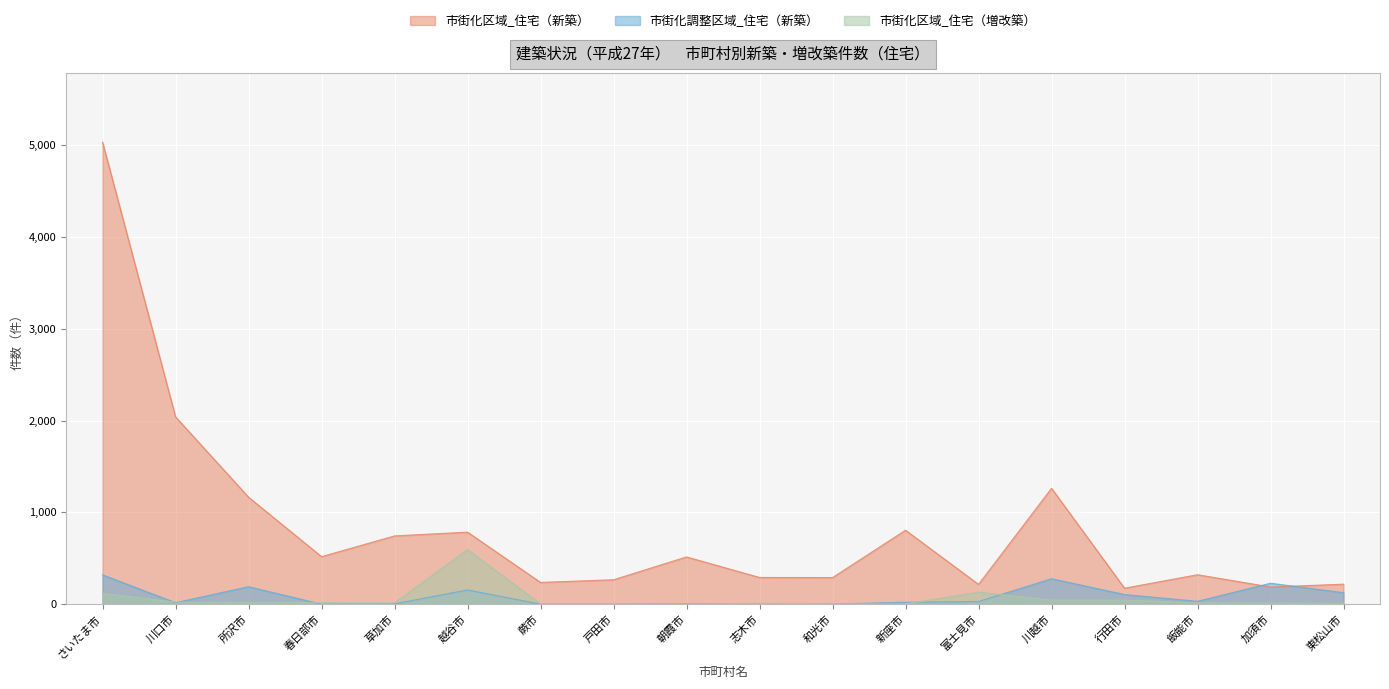

What is the label of the 8th point from the left?

戸田市